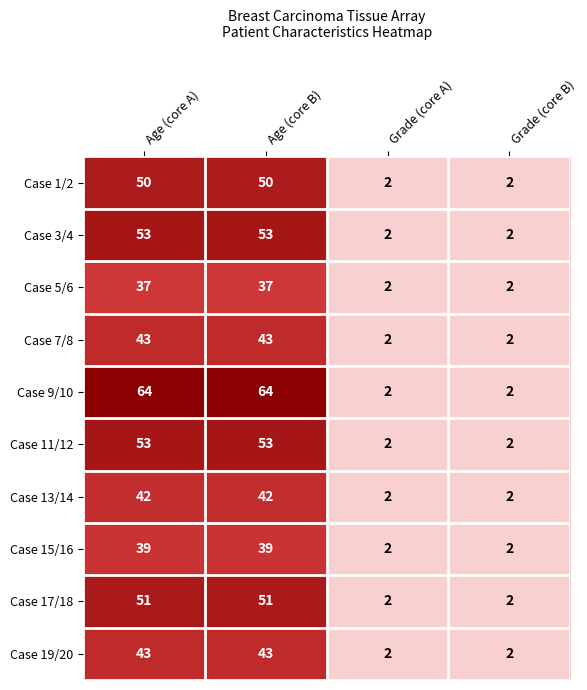

Which series has the widest spread of values?

Case 9/10